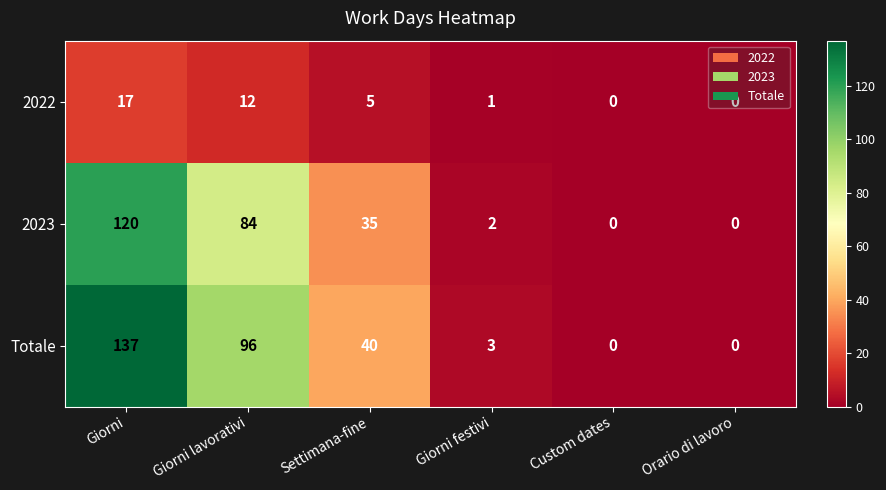

Which series changed the most between Giorni lavorativi and Custom dates?

Totale